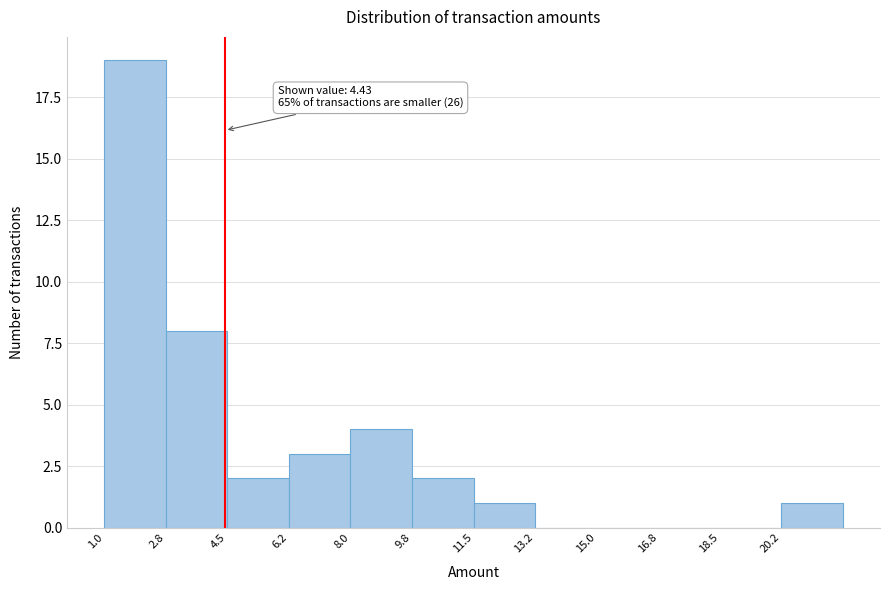

Over which range of the x-axis is the bar tallest?

1.00 to 2.75